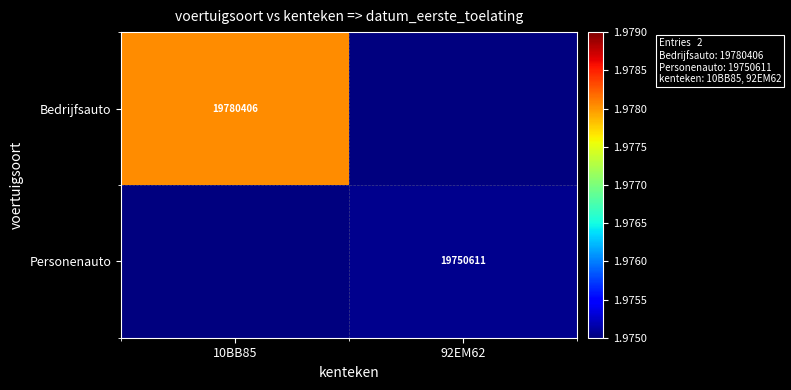

Is the value of Bedrijfsauto at 10BB85 greater than the value of Personenauto at 92EM62?

Yes